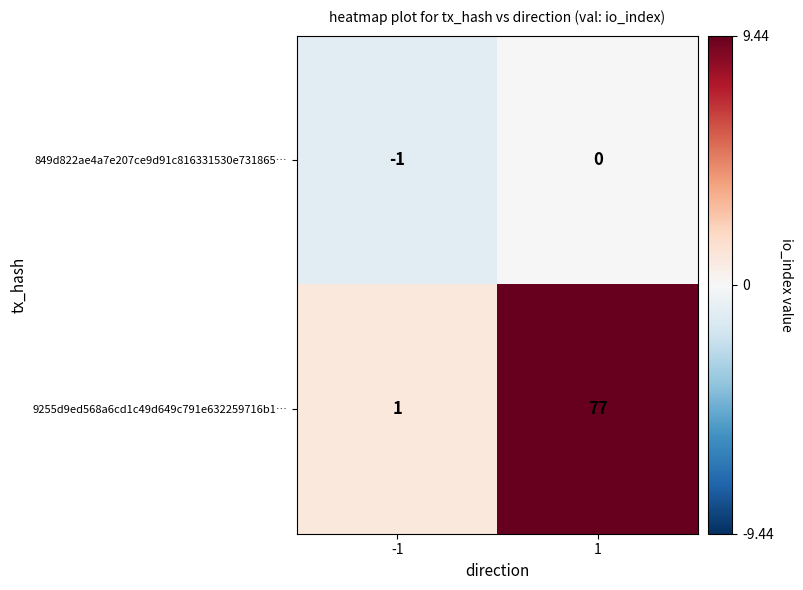

Between -1 and 1, which series saw the biggest shift?

9255d9ed568a6cd1c49d649c791e632259716b1…